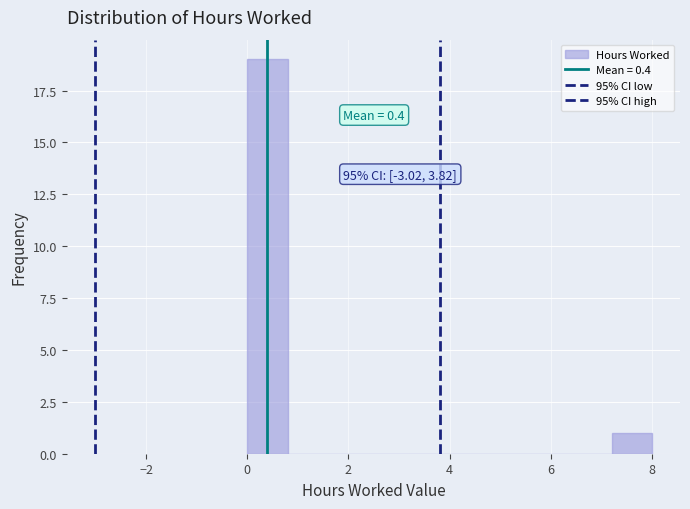

Over which range of the x-axis is the bar tallest?

0.0 to 0.8